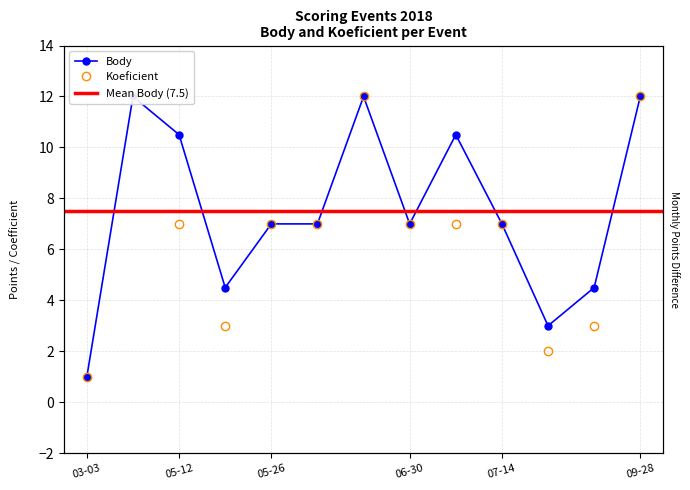

Where is Body nearest to the value 6?

05-26